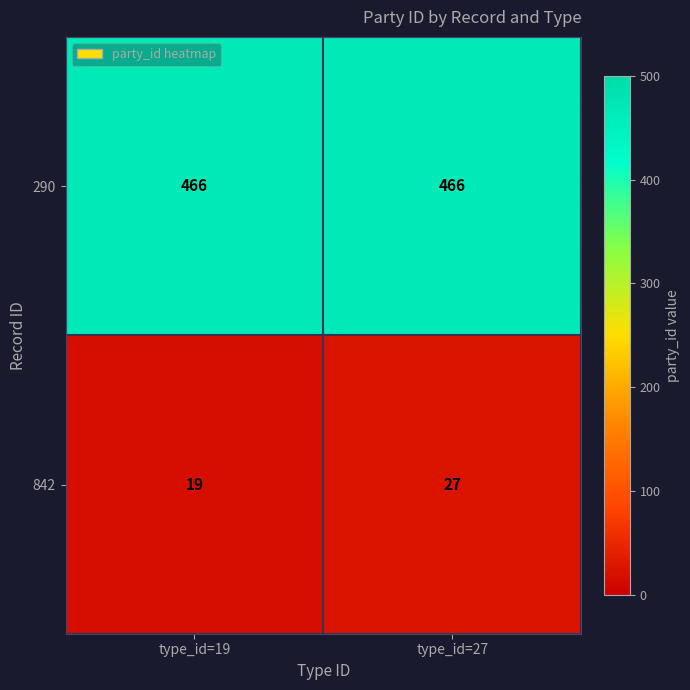

How many categories are shown in the chart?

2